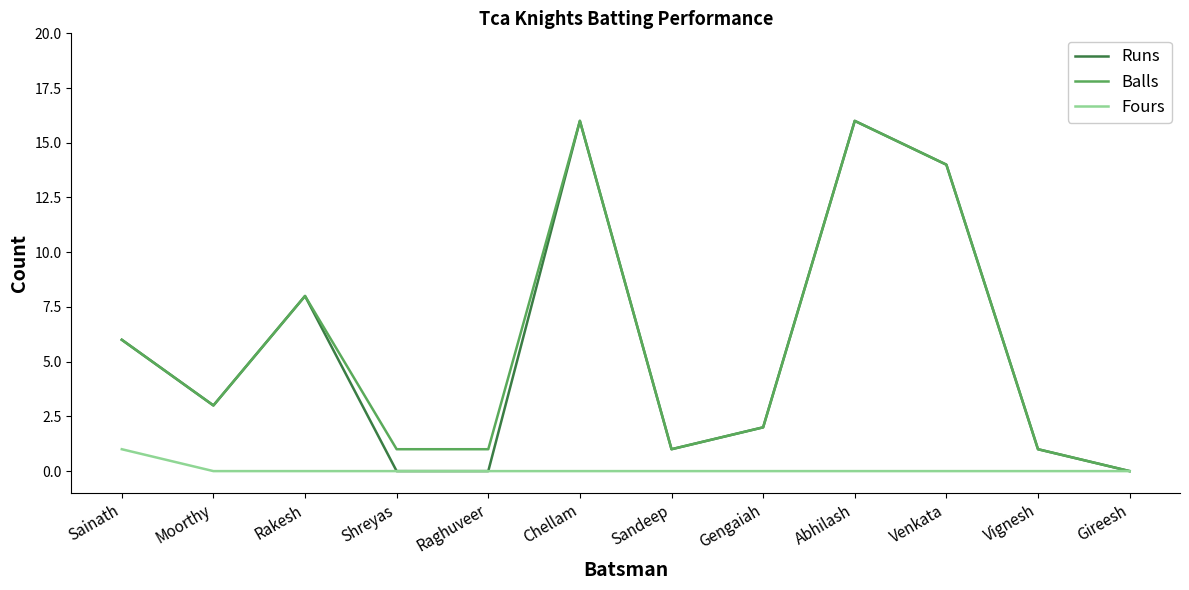

Which category has the highest value in the Fours series?

Sainath